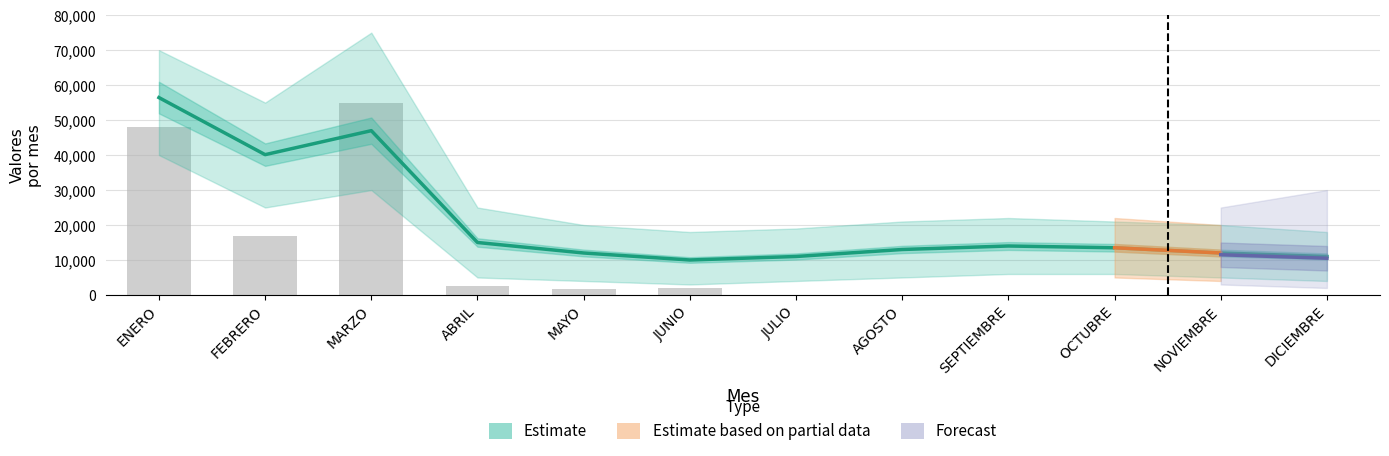

What is the label of the 2nd bar from the left?

FEBRERO